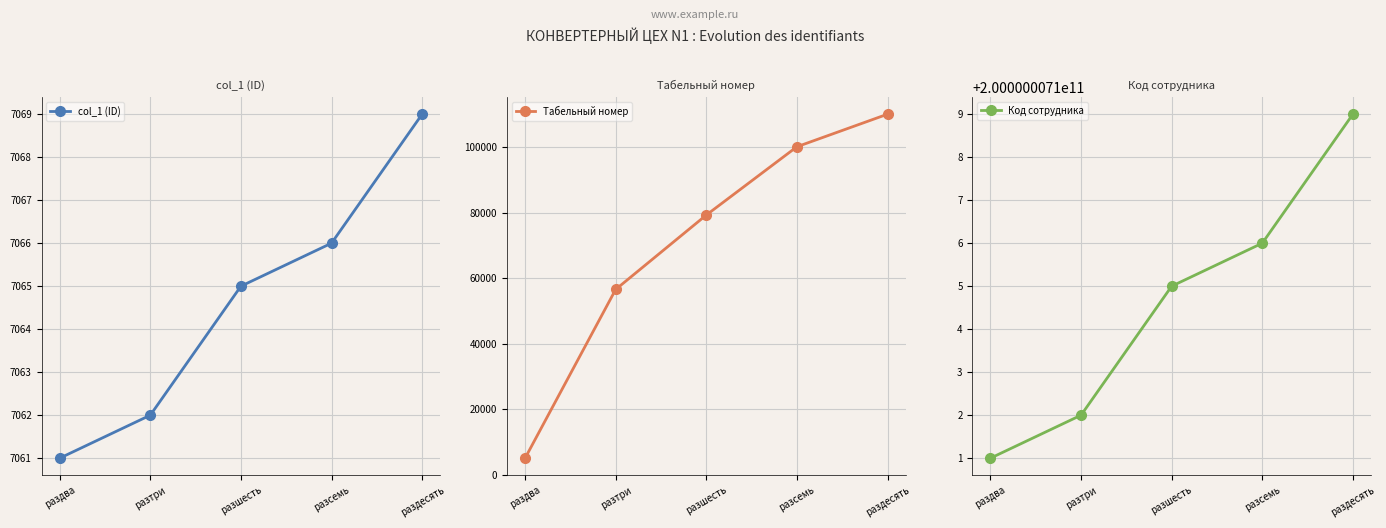

At which label does col_1 (ID) first exceed 7065?

разсемь